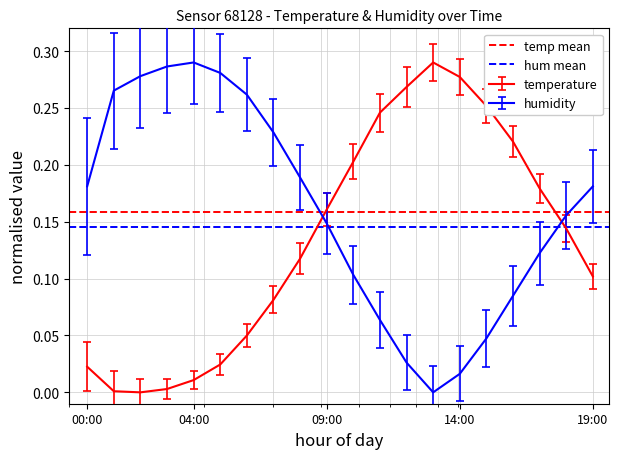

True or false: humidity and temperature intersect in this chart.

True